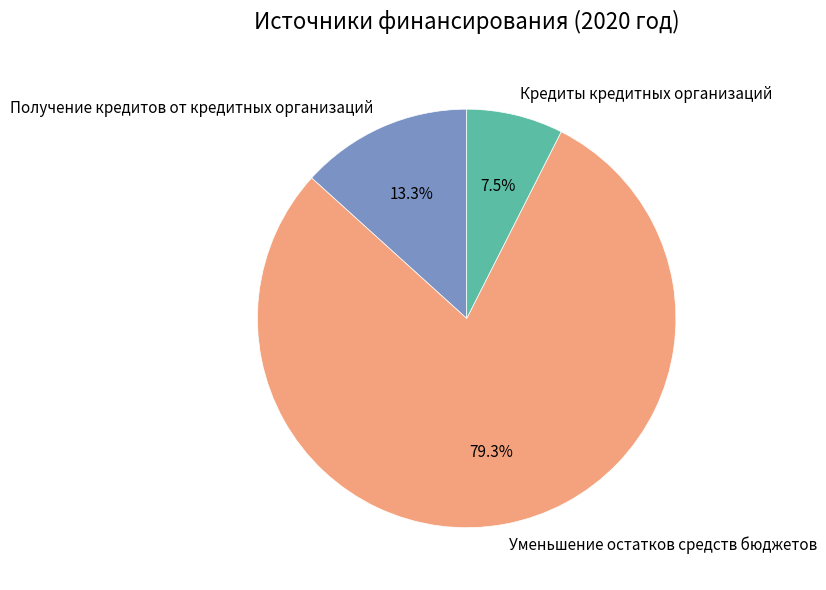

Is the sum of Кредиты кредитных организаций and Получение кредитов от кредитных организаций greater than half?

No